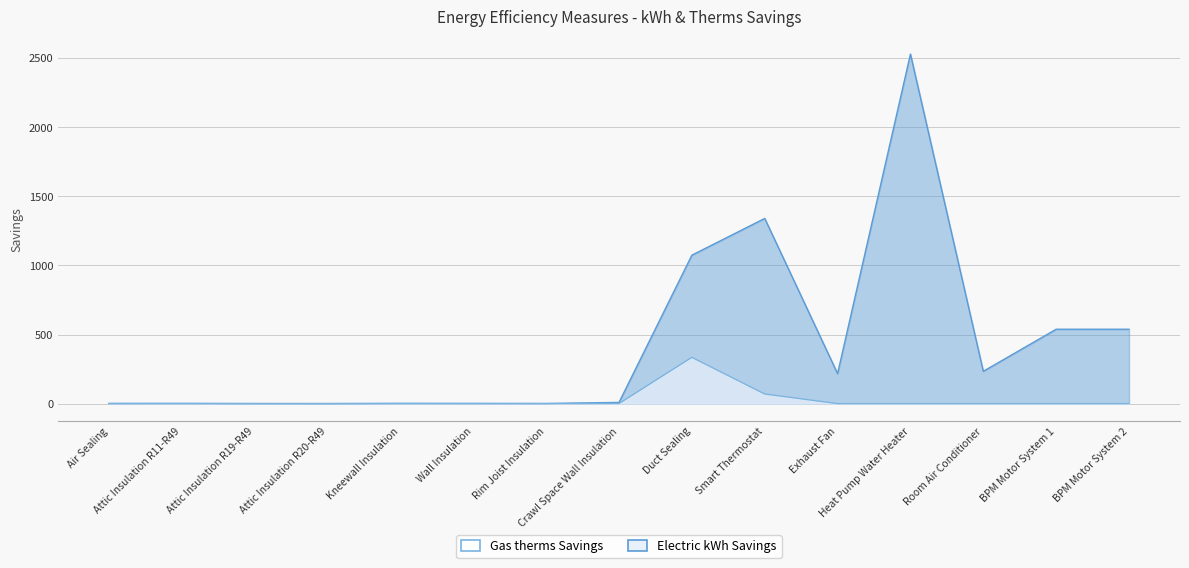

List the labels in order of Electric kWh Savings value, smallest first.

Attic Insulation R20-R49, Attic Insulation R19-R49, Rim Joist Insulation, Air Sealing, Wall Insulation, Attic Insulation R11-R49, Kneewall Insulation, Crawl Space Wall Insulation, Exhaust Fan, Room Air Conditioner, BPM Motor System 1, BPM Motor System 2, Duct Sealing, Smart Thermostat, Heat Pump Water Heater